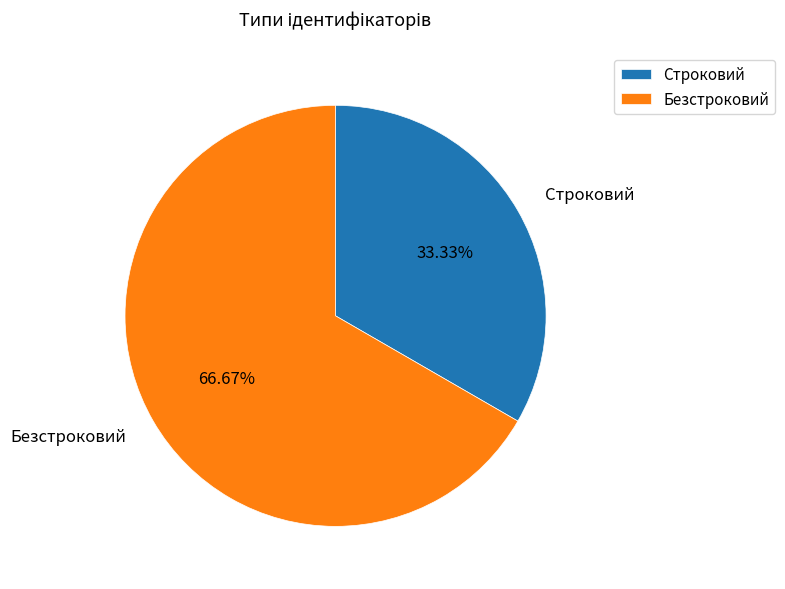

To the nearest percent, what is the average slice percentage?

50%